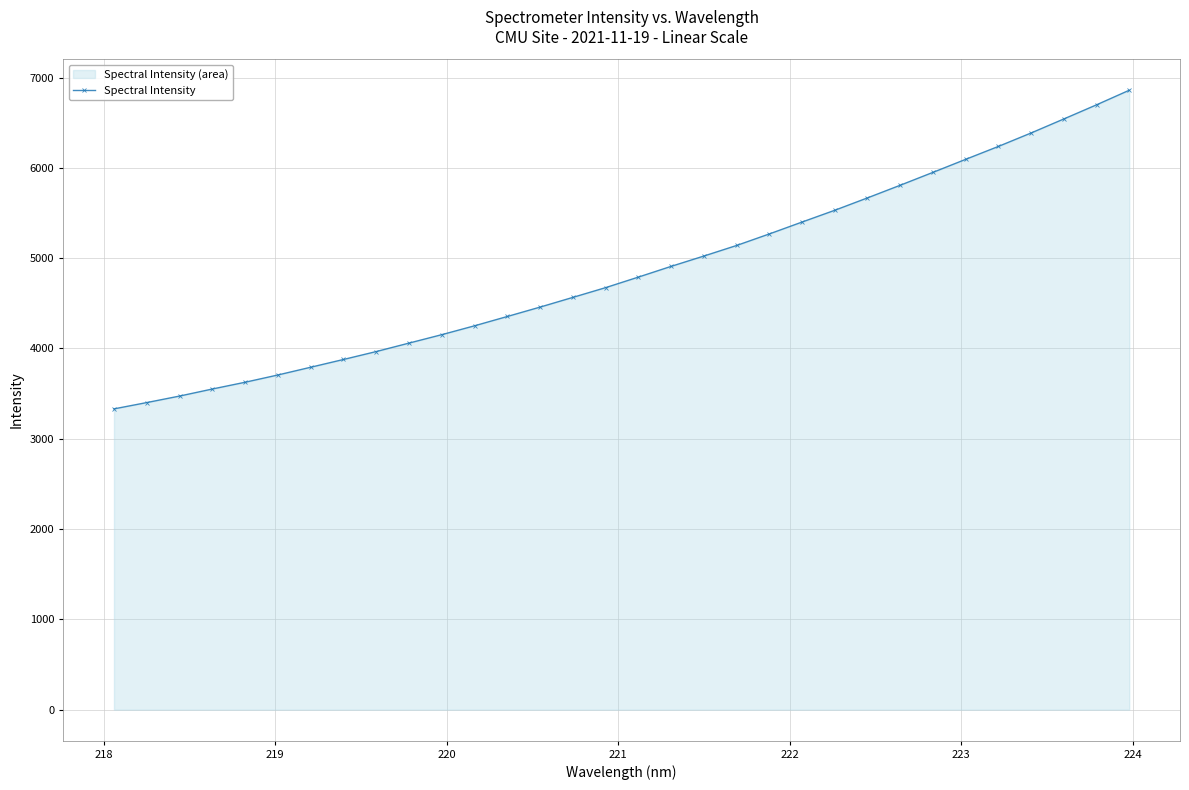

What is the value of the 30th point from the left?

6542.0